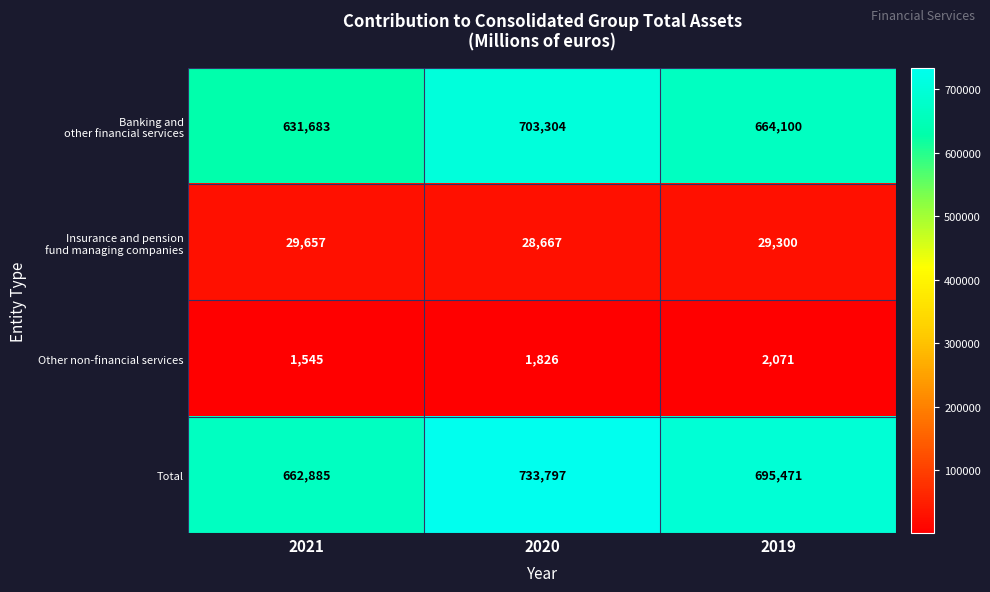

What is the spread (max minus min) of values at 2019?

693400